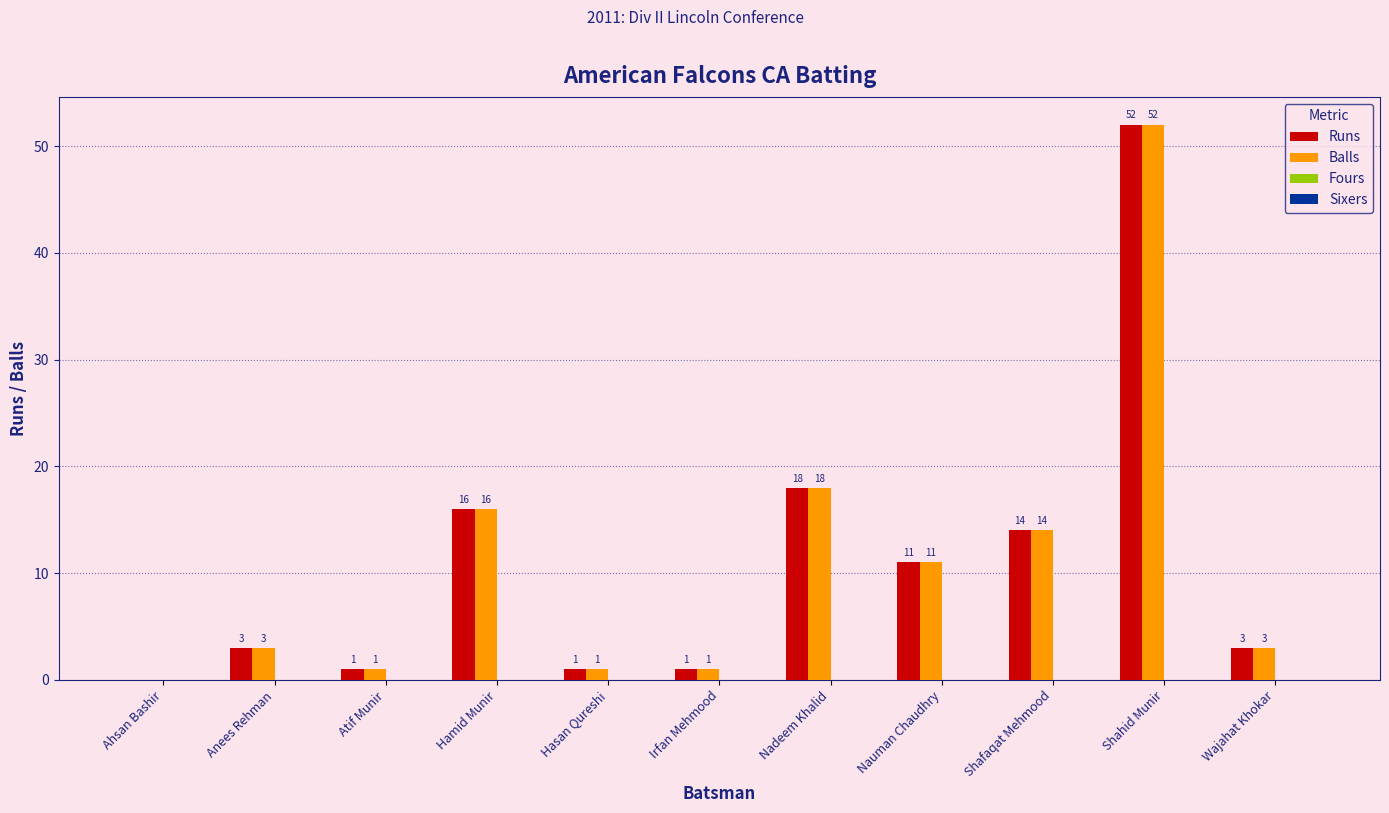

Reading right to left, what are all the values shown in this chart?

Runs: Wajahat Khokar=3	Shahid Munir=52	Shafaqat Mehmood=14	Nauman Chaudhry=11	Nadeem Khalid=18	Irfan Mehmood=1	Hasan Qureshi=1	Hamid Munir=16	Atif Munir=1	Anees Rehman=3	Ahsan Bashir=0
Balls: Wajahat Khokar=3	Shahid Munir=52	Shafaqat Mehmood=14	Nauman Chaudhry=11	Nadeem Khalid=18	Irfan Mehmood=1	Hasan Qureshi=1	Hamid Munir=16	Atif Munir=1	Anees Rehman=3	Ahsan Bashir=0